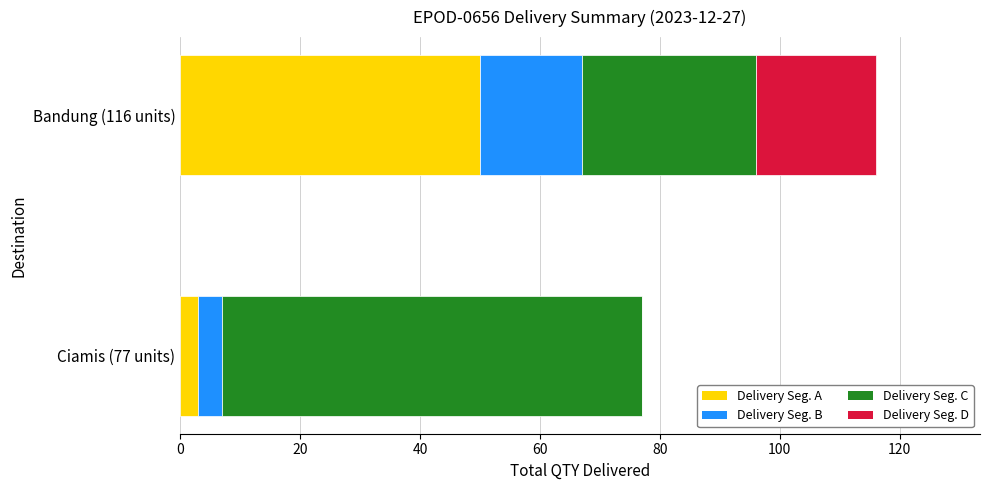

What is the sum of all Delivery Seg. A values?

53